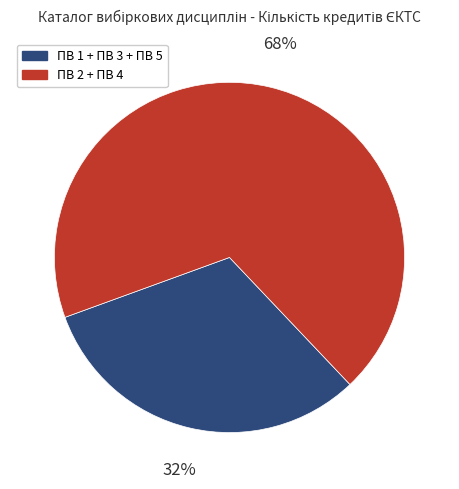

Is there any slice that represents more than half of the pie?

Yes